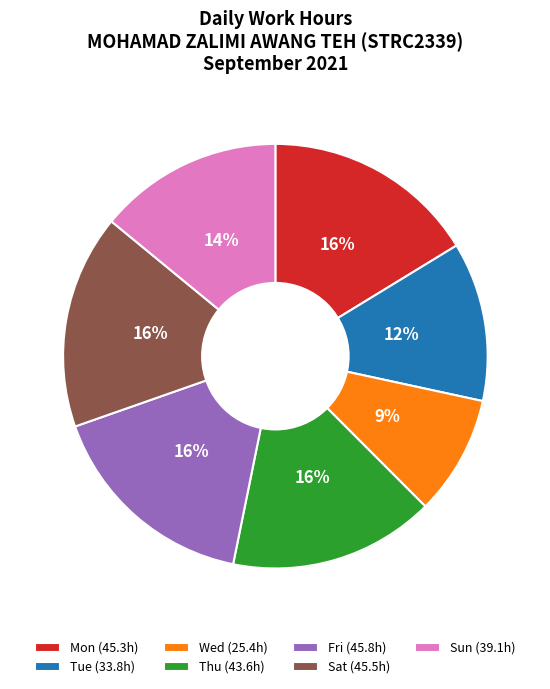

Which slice is the smallest?

Wed (25.4h)